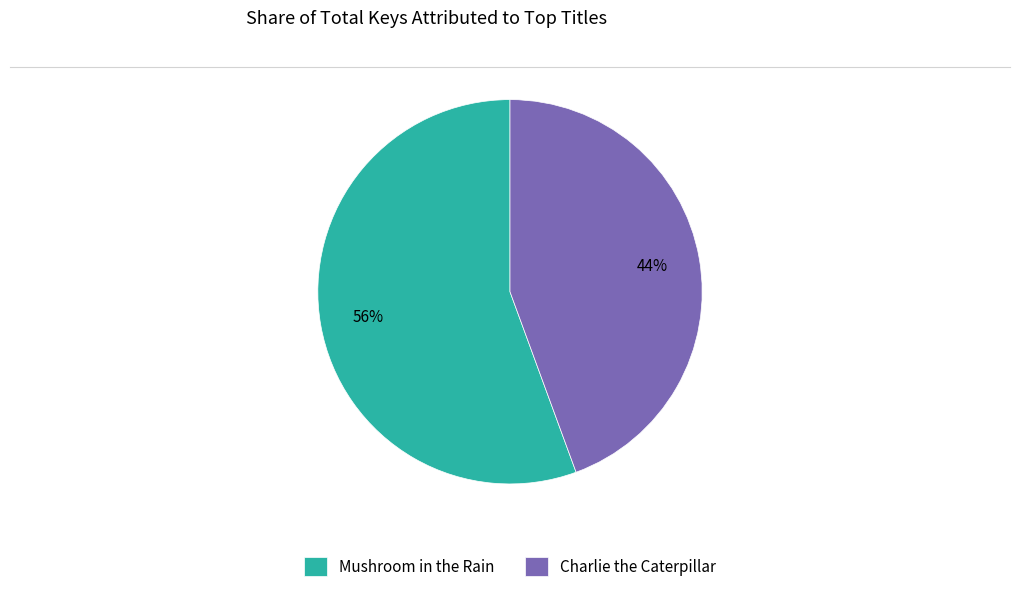

What percentage is the Mushroom in the Rain slice, to the nearest percent?

56%